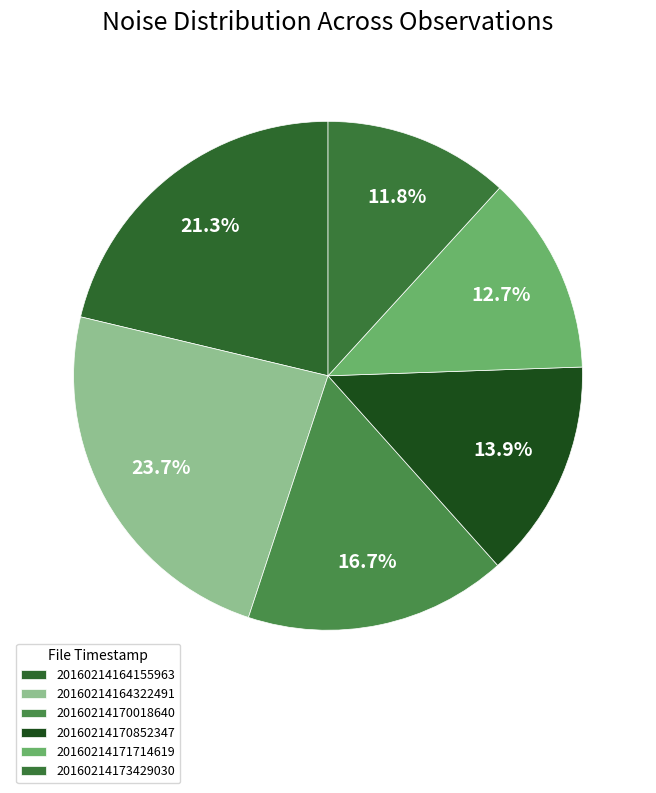

True or false: 20160214164155963 accounts for 21% of the total.

True